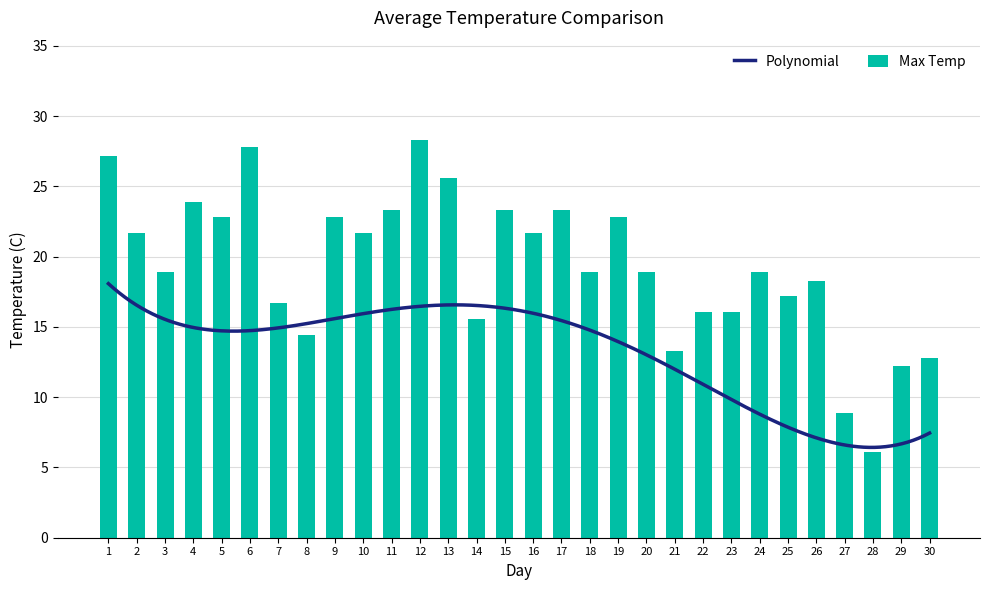

What is the sum of the Max Temp values at 9 and 14?

38.4